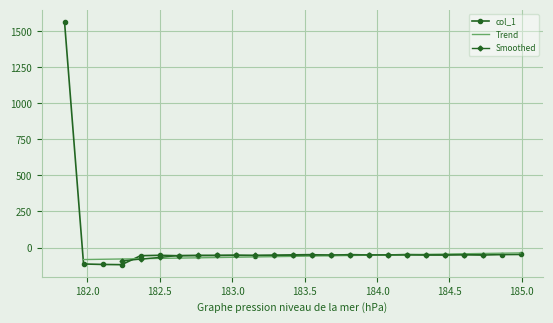

What is the difference between the maximum and minimum values?

1685.1